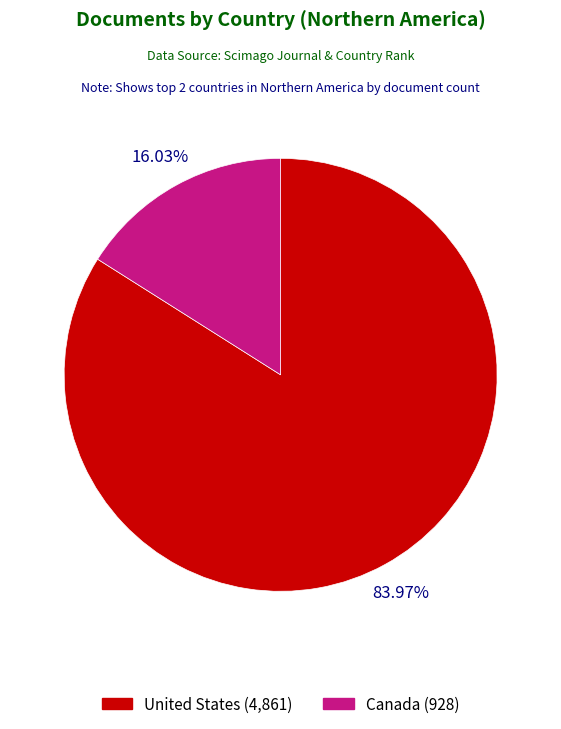

Which slice is the smallest?

Canada